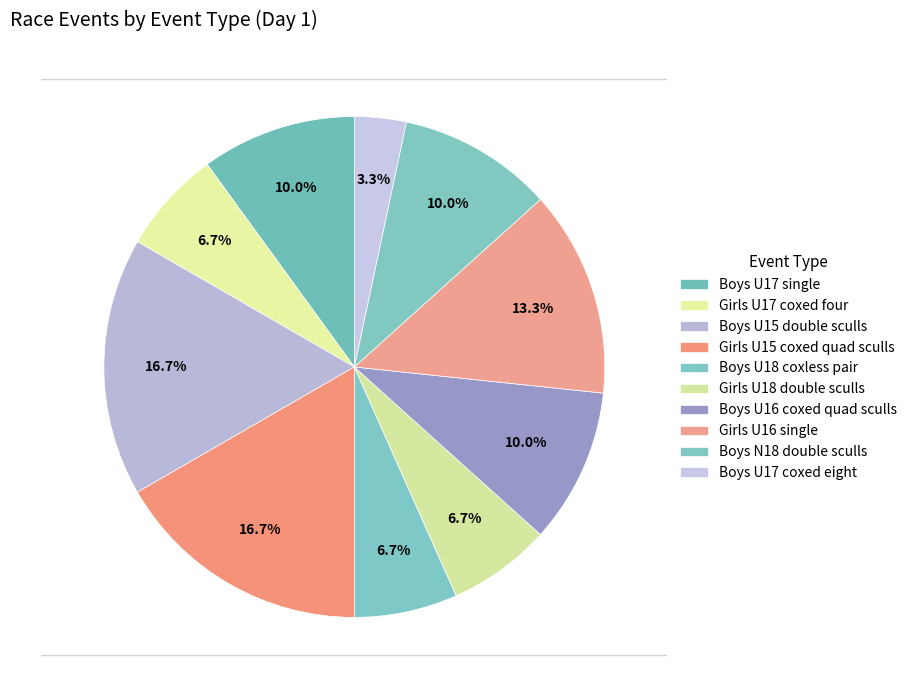

Count the number of slices in the pie.

10